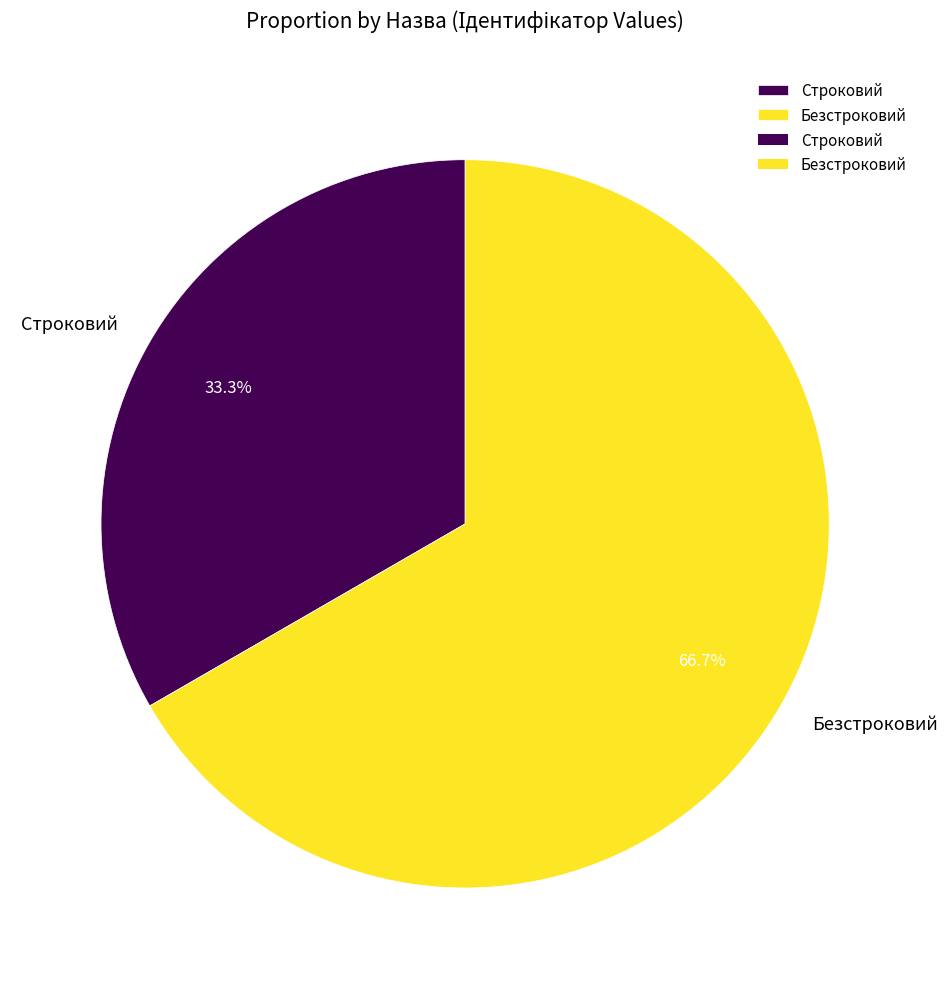

How many segments does this pie chart have?

2